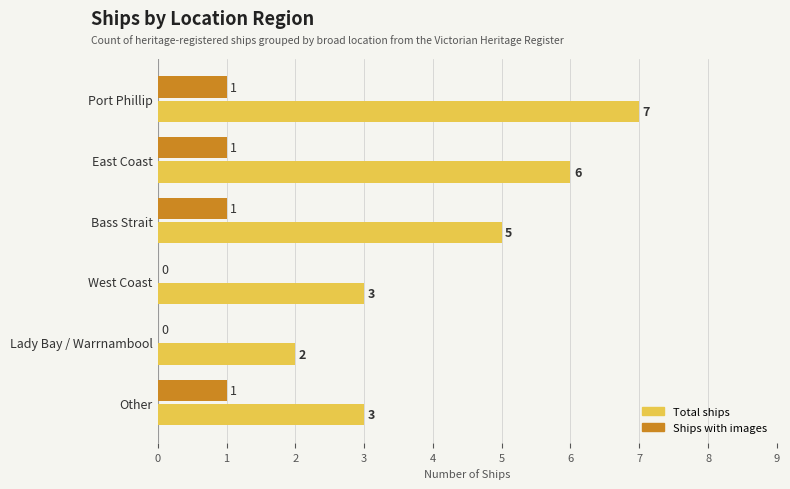

Is it true that Ships with images equals 1 at East Coast?

True